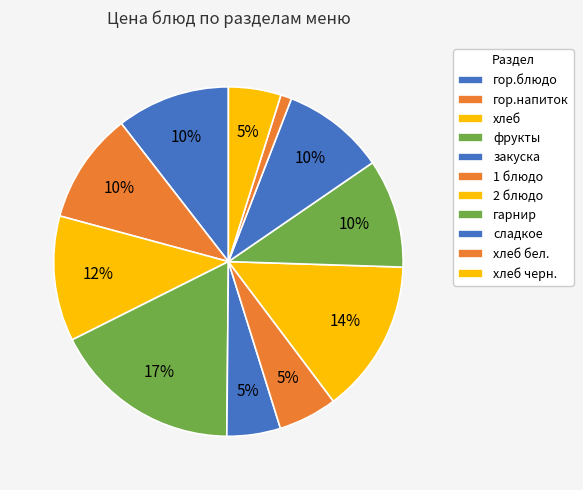

Which slice is the largest?

фрукты